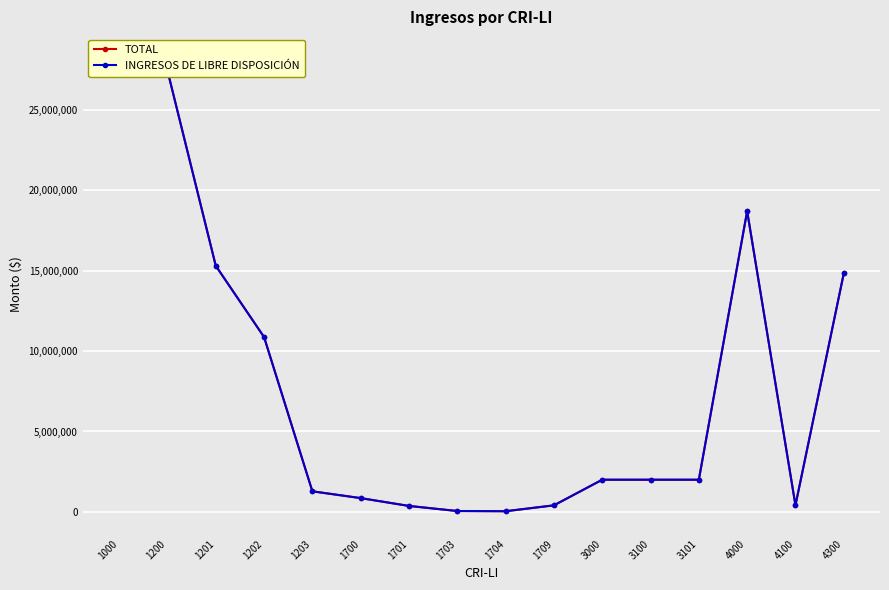

How many distinct data groups are displayed?

2